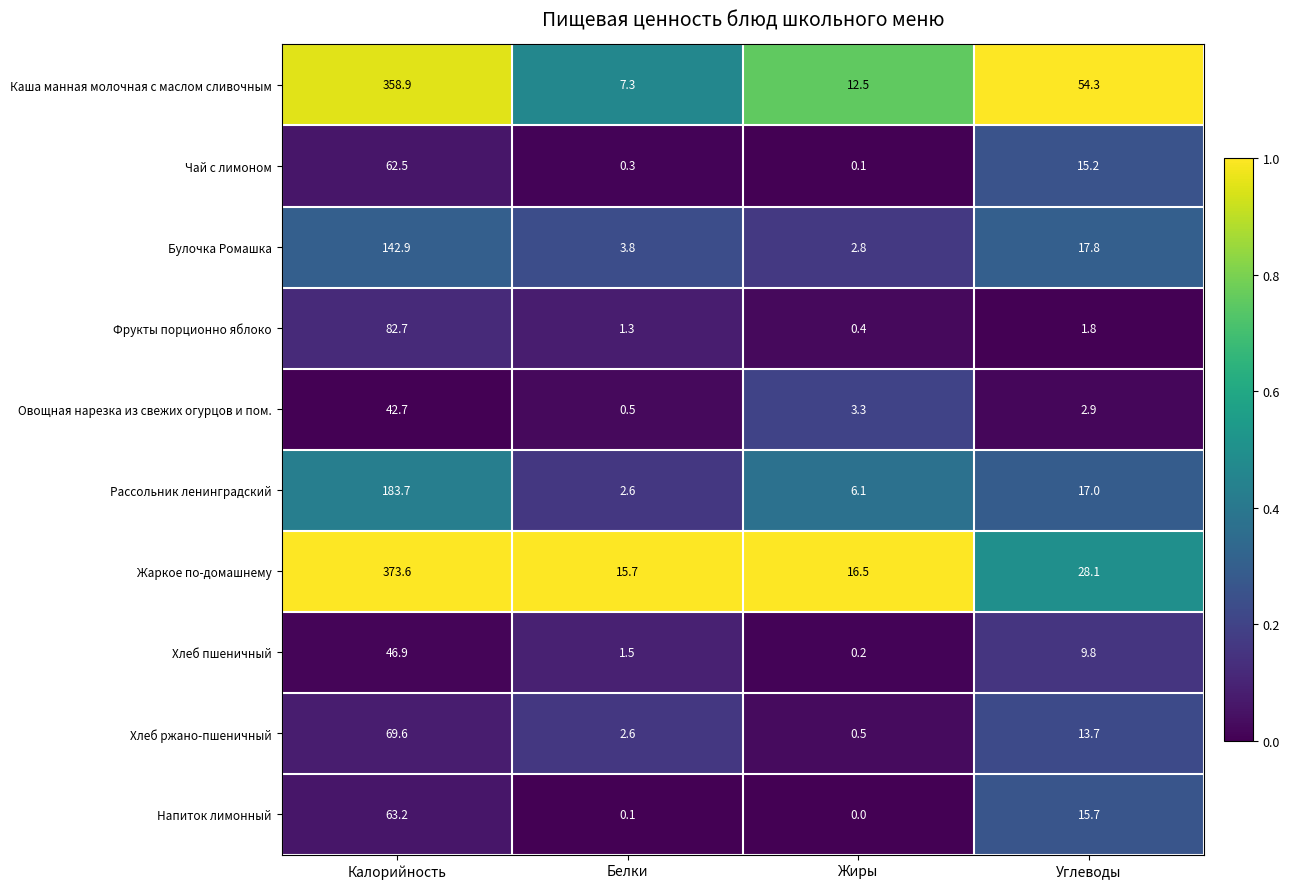

At which category is the sum across all series the highest?

Калорийность